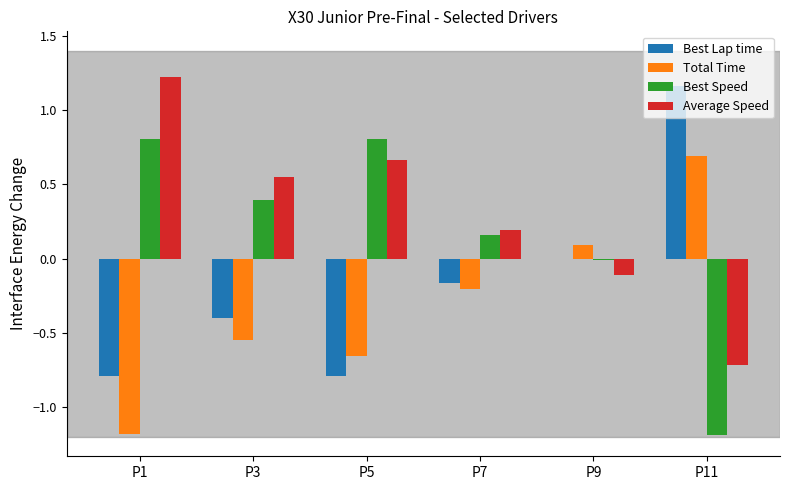

What is the total value across all series at P11?

-0.1